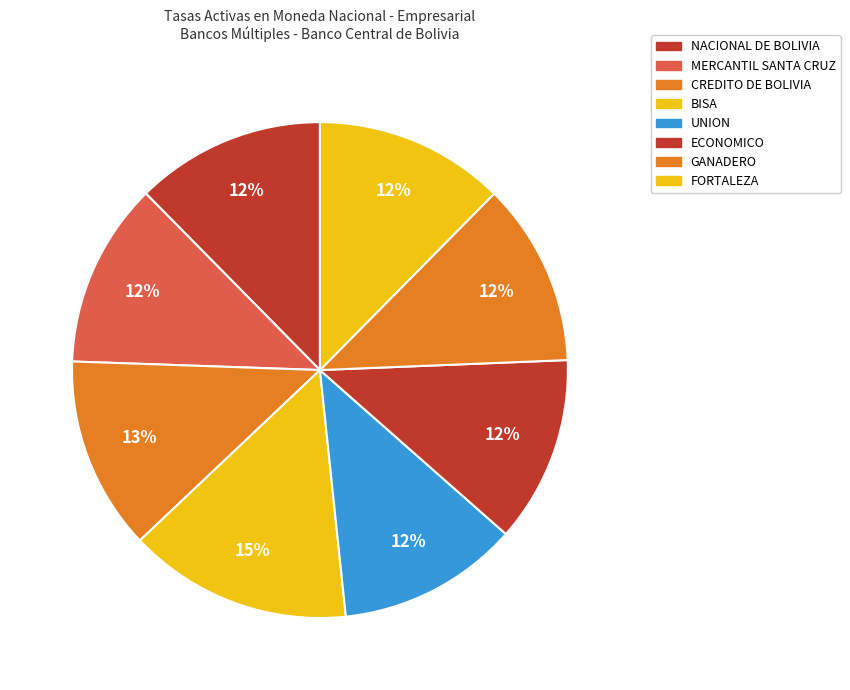

Count the number of slices in the pie.

8